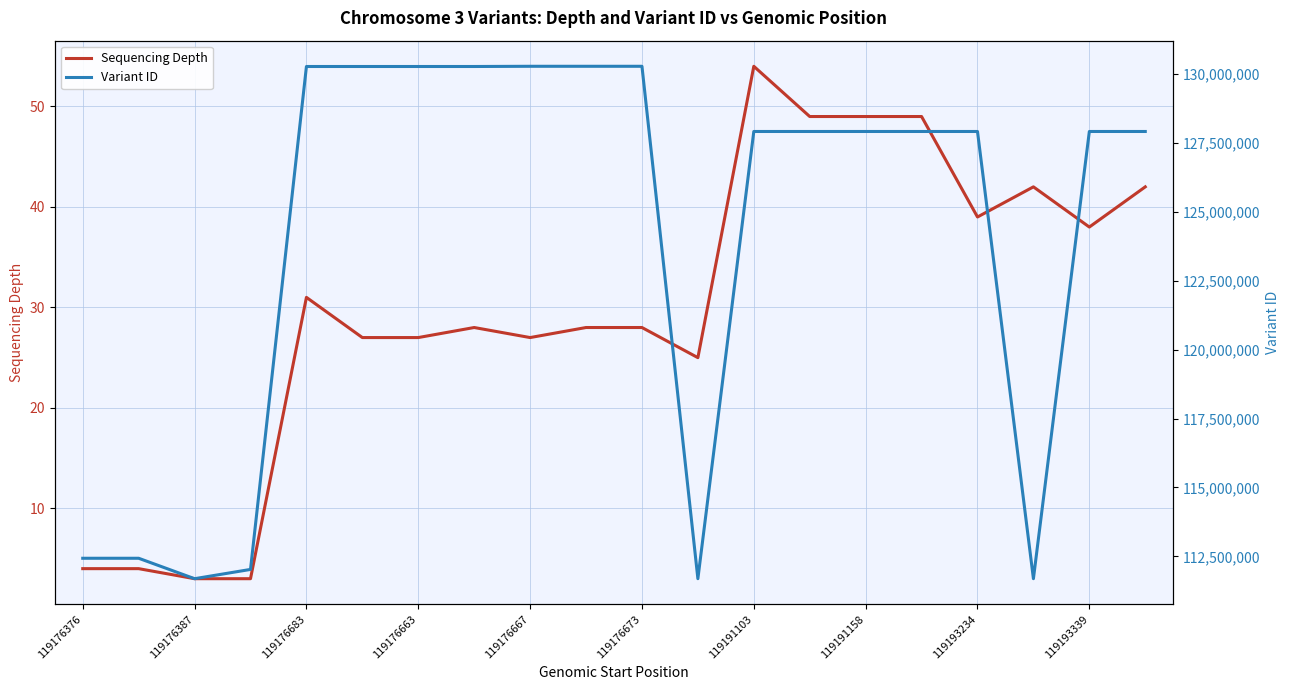

Where does the Sequencing Depth series first go above 28?

119176683